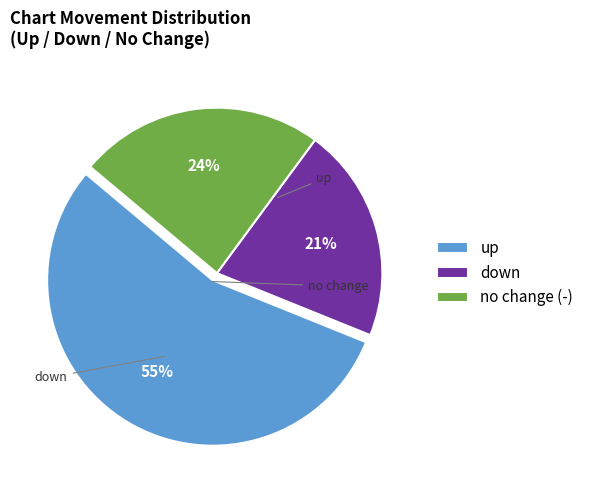

Do no change (-) and up together represent more than half of the pie?

Yes